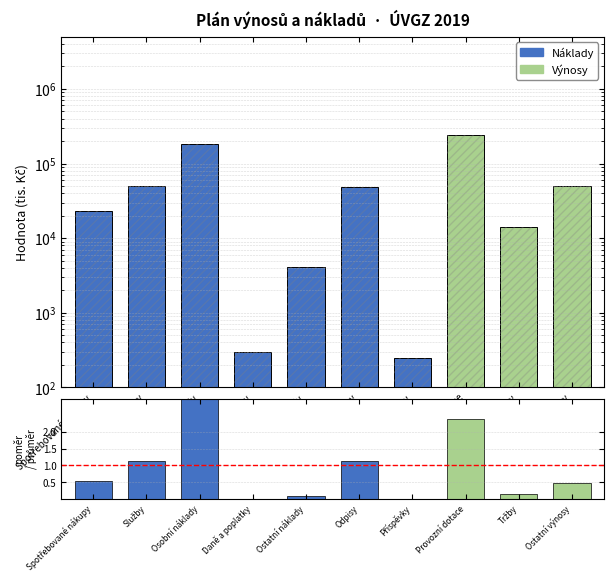

Which label corresponds to the largest value in the chart?

Provozní dotace